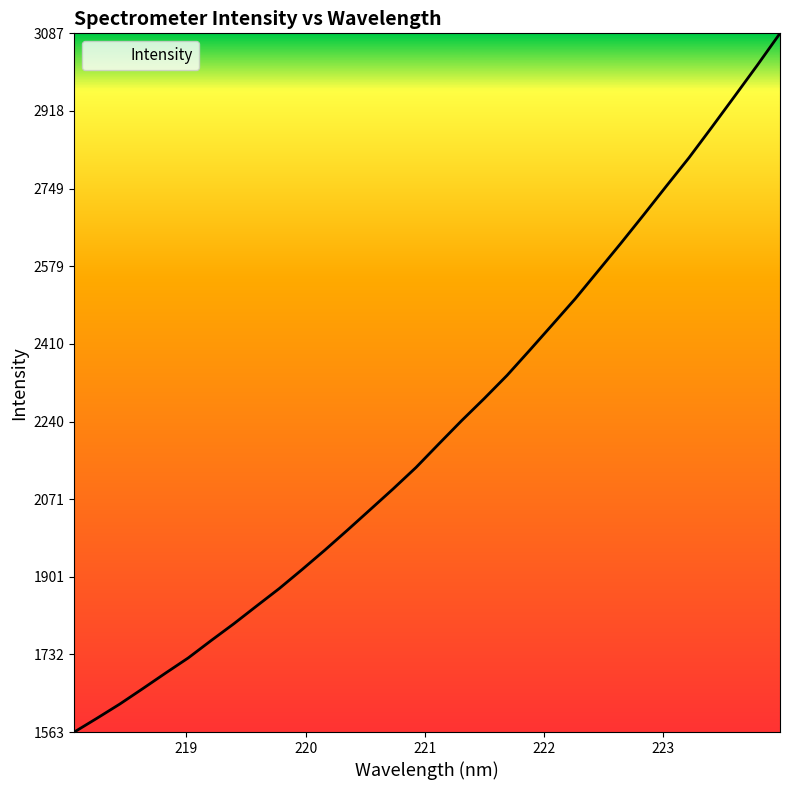

What is the difference between the maximum and minimum values?

1524.8